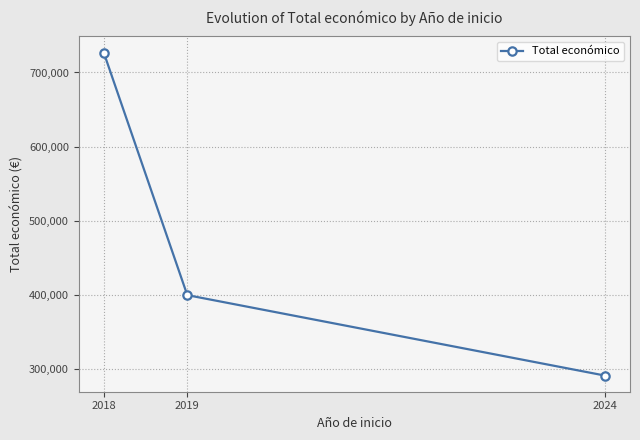

List the labels in order of value, smallest first.

2024, 2019, 2018